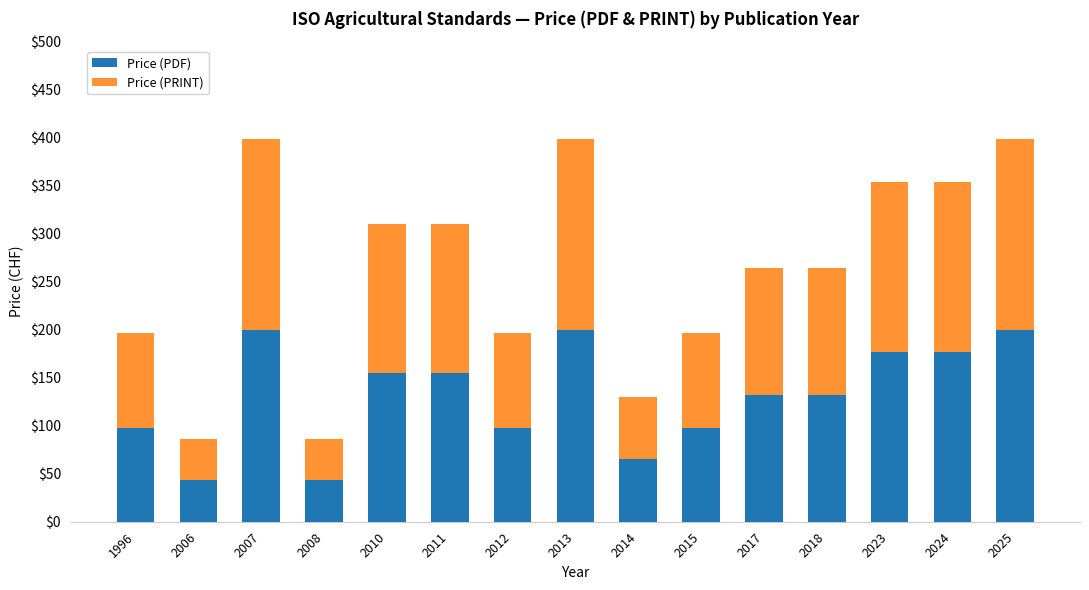

What are all the series names shown in the legend?

Price (PDF), Price (PRINT)